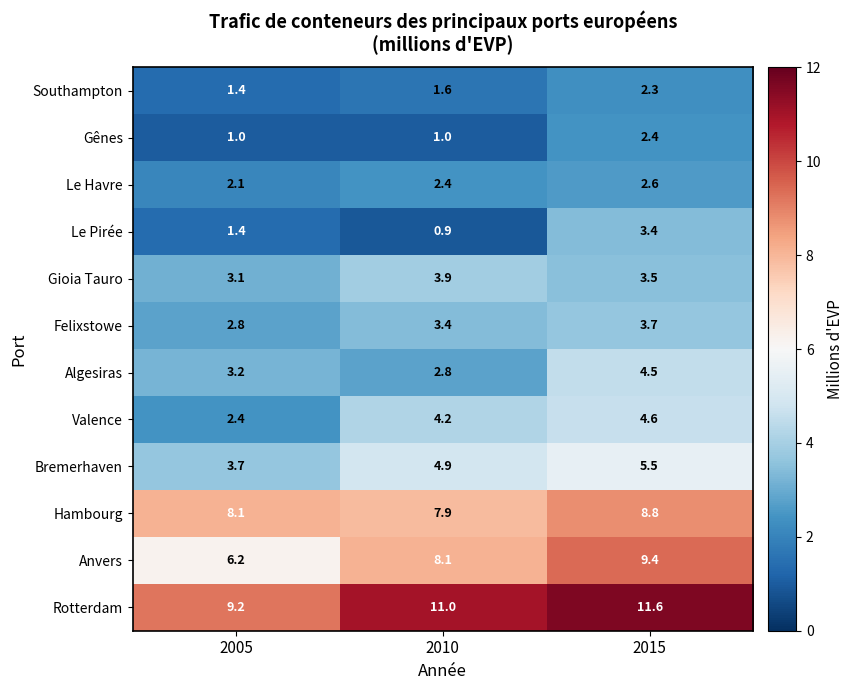

Which series has the widest spread of values?

Anvers